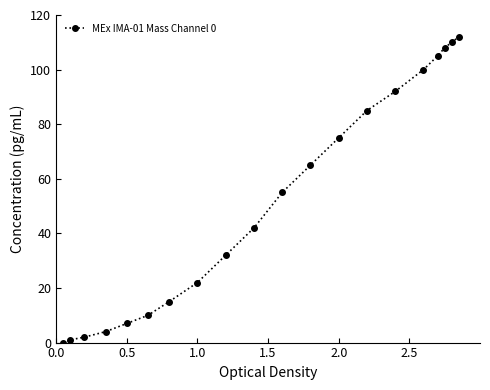

What is the difference between the maximum and minimum values?

112